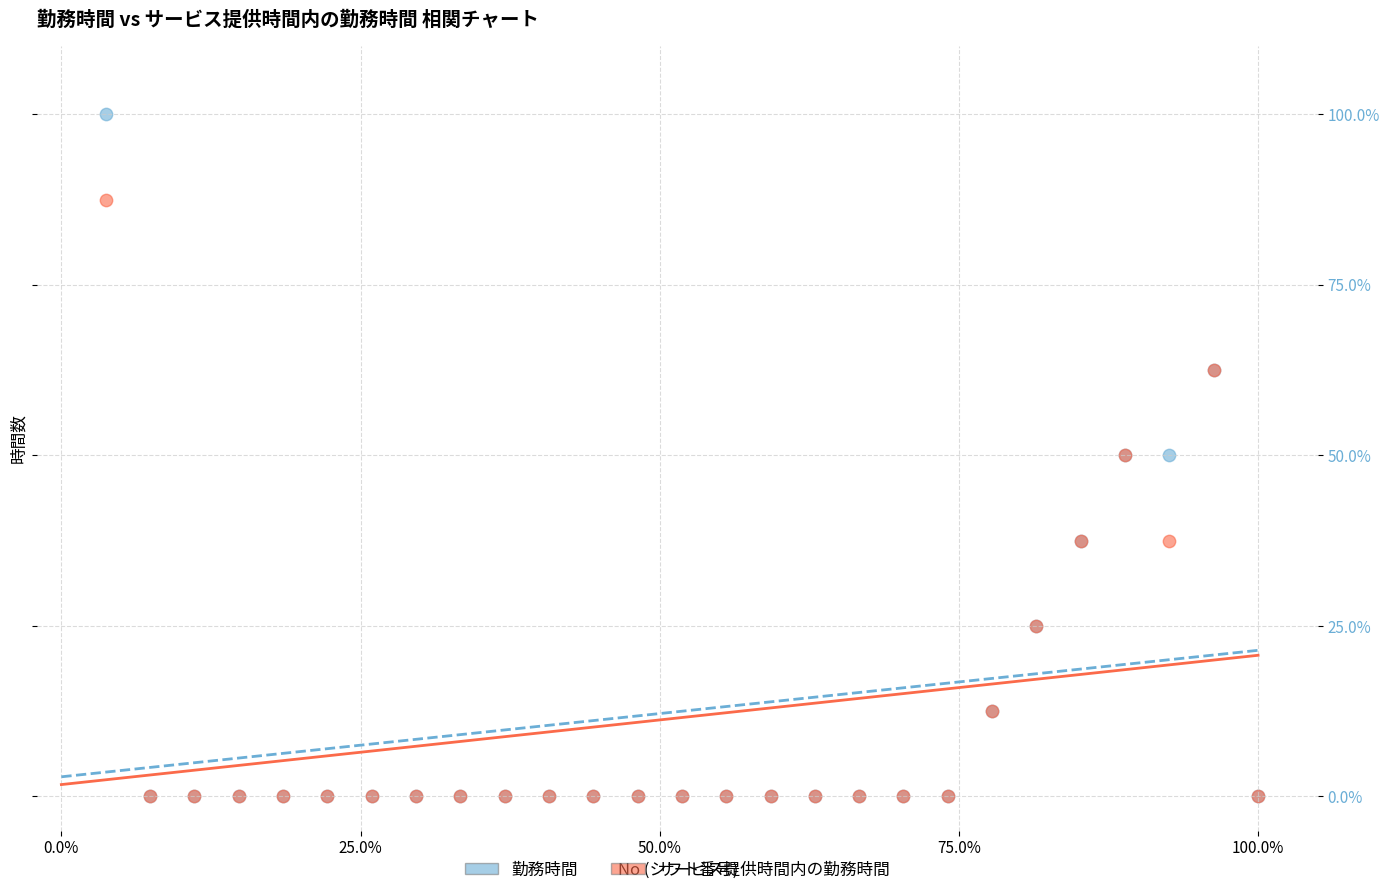

Which series has the largest Y range (max minus min)?

勤務時間